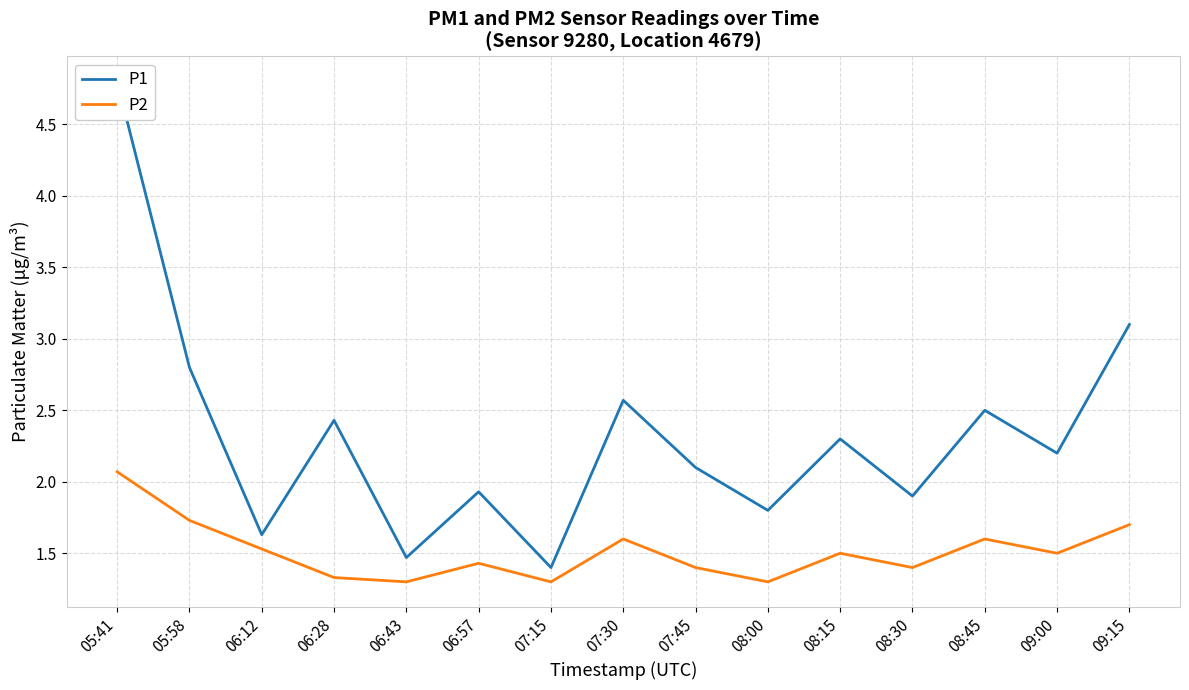

Between 09:15 and 06:12, which is larger?

09:15